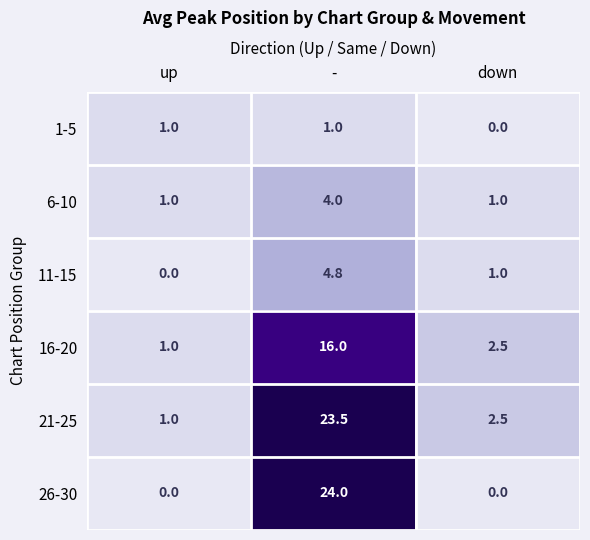

What is the difference between the maximum and second lowest values in the 6-10 series?

3.0